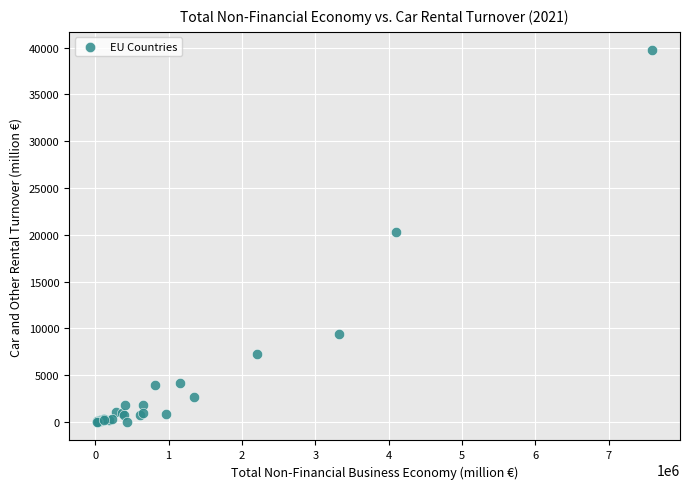

What Y value in the scatter plot is closest to 19846?

20315.0